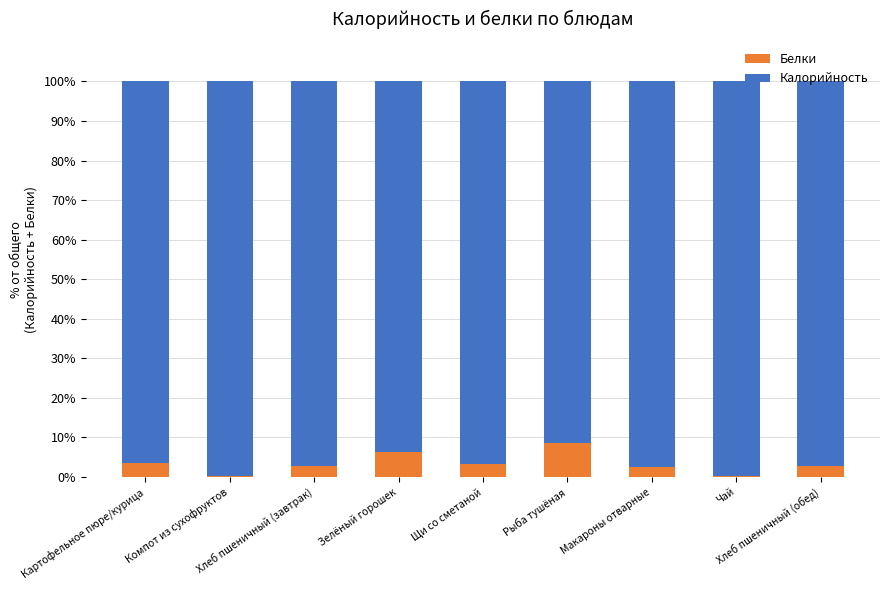

What is the difference between the second highest and minimum values in the Белки series?

5.9